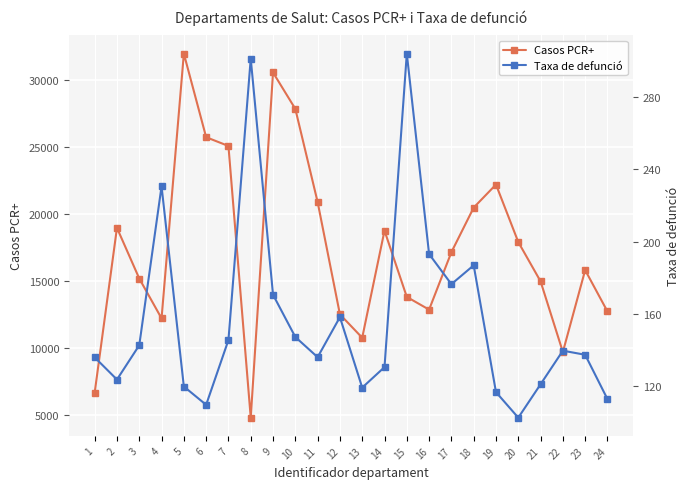

Reading left to right, transcribe all the data shown in this chart.

Casos PCR+: 6656.0	18983.0	15196.0	12216.0	32007.0	25759.0	25103.0	4793.0	30597.0	27876.0	20914.0	12515.0	10768.0	18773.0	13820.0	12869.0	17163.0	20496.0	22221.0	17923.0	14983.0	9702.0	15824.0	12732.0
Taxa de defunció: 135.8	123.5	142.5	230.7	119.6	109.4	145.4	301.5	170.5	147.1	135.9	158.1	119.0	130.3	304.3	193.1	176.4	186.8	116.5	102.3	120.8	139.5	137.2	112.6